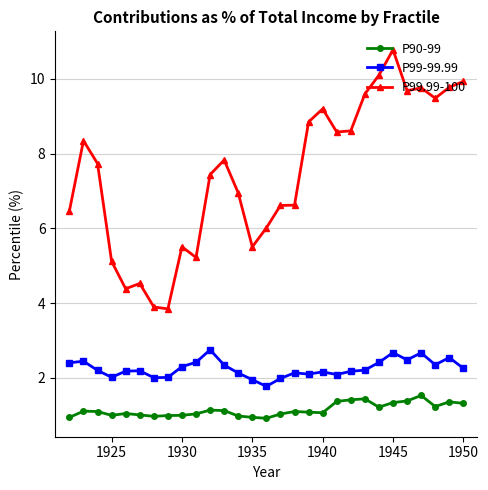

List the series in order of their overall mean, lowest first.

P90-99, P99-99.99, P99.99-100